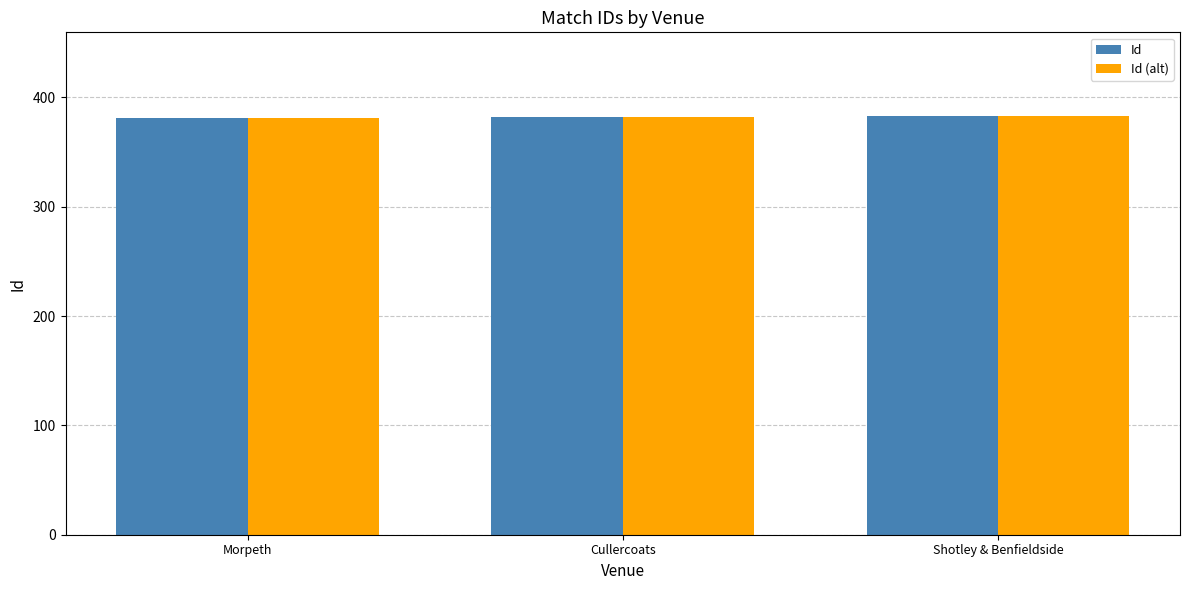

True or false: Id has a value of 188 at Morpeth.

False